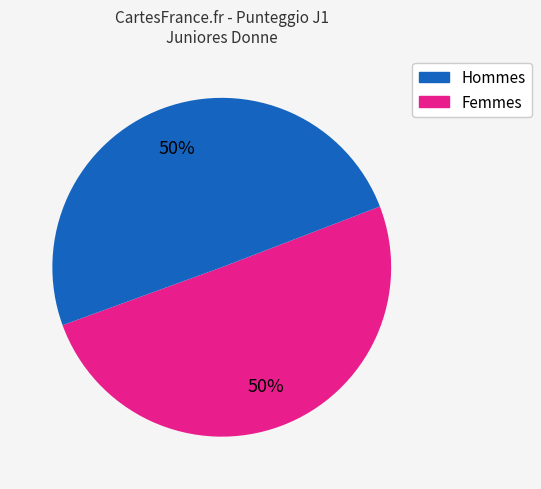

To the nearest percent, what is the average slice percentage?

50%